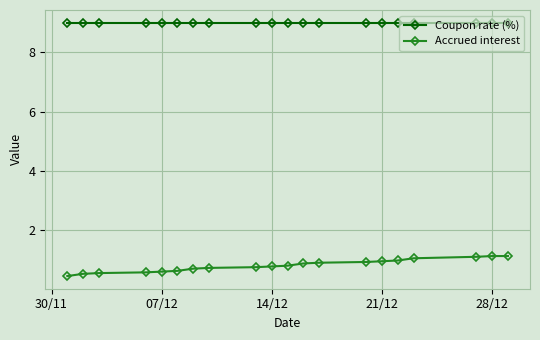

List the series in order of their peak value, highest first.

Coupon rate (%), Accrued interest